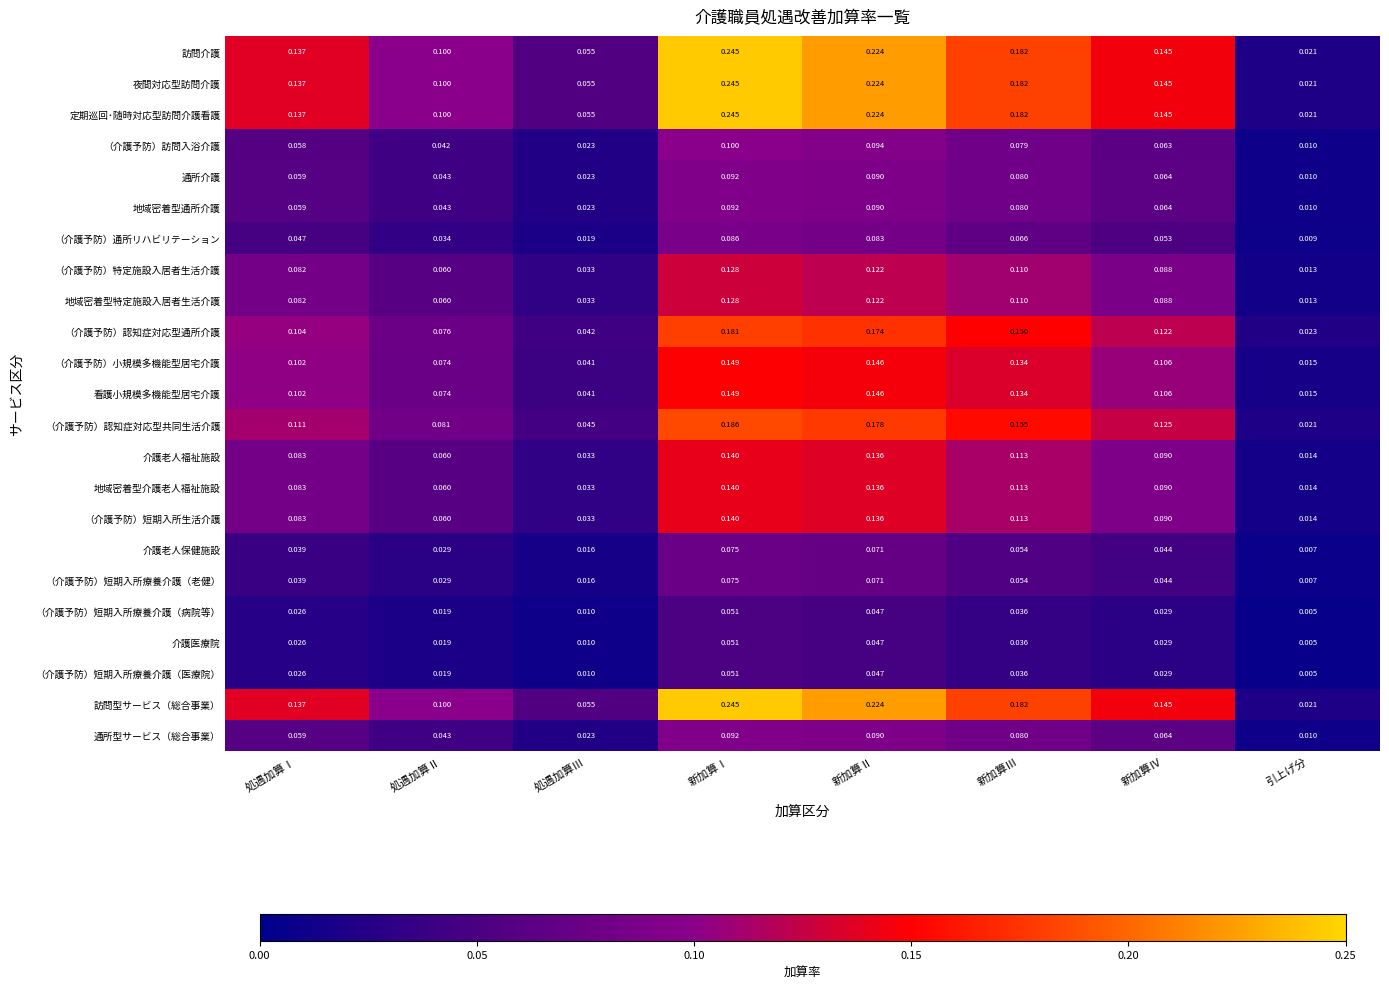

At which category is the sum across all series the highest?

新加算Ⅰ